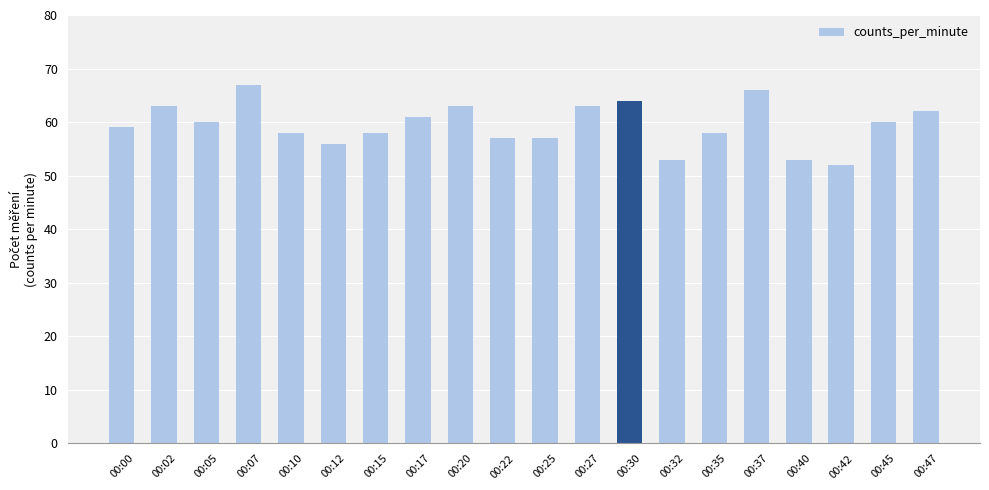

What is the approximate value at 00:27, to the nearest 10?

60